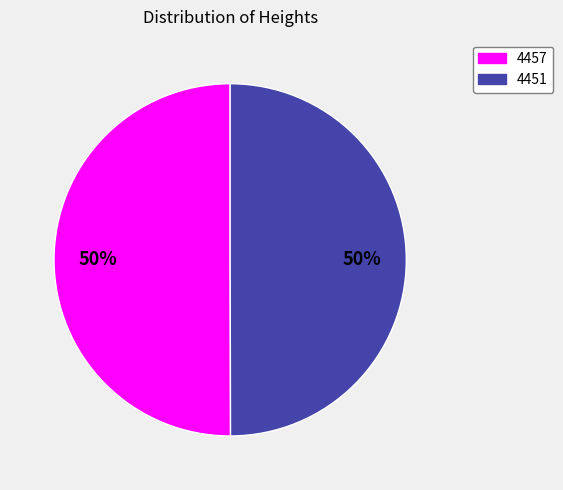

To the nearest percent, what portion does 4457 represent?

50%